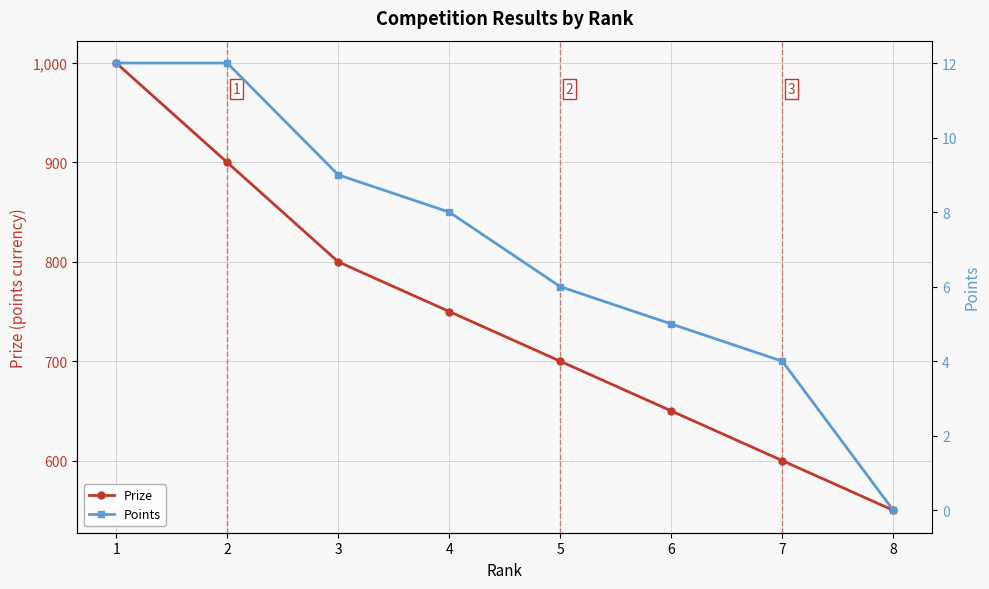

True or false: Prize has more than 1 interior local peaks.

False